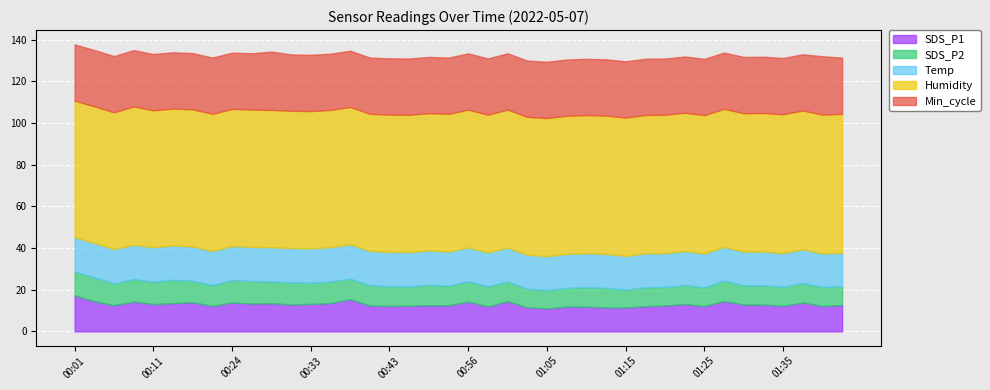

At 01:13, list the series in order from largest to smallest.

Humidity, Min_cycle, Temp, SDS_P1, SDS_P2